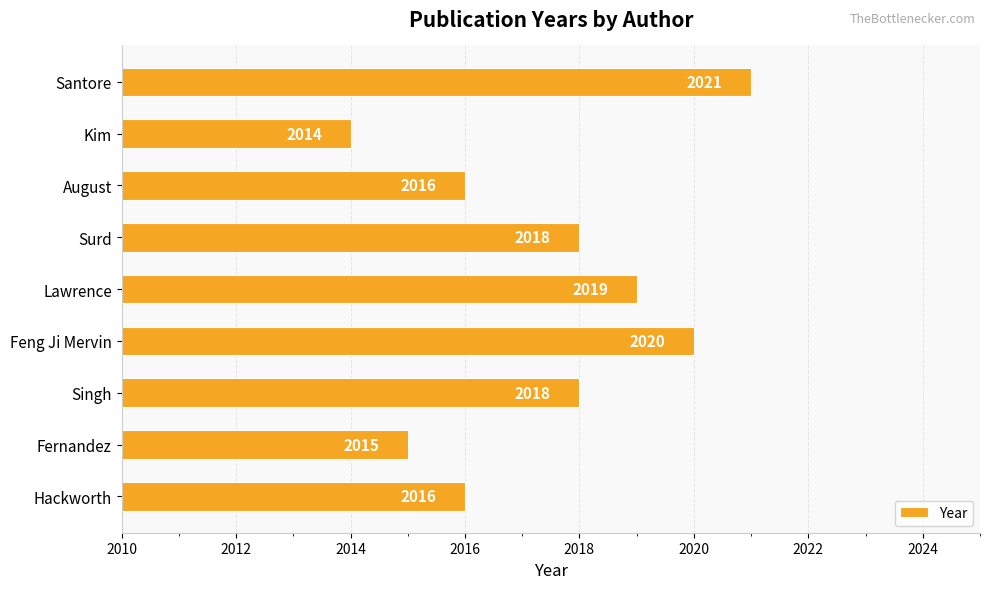

What is the change in value from Lawrence to August?

-3